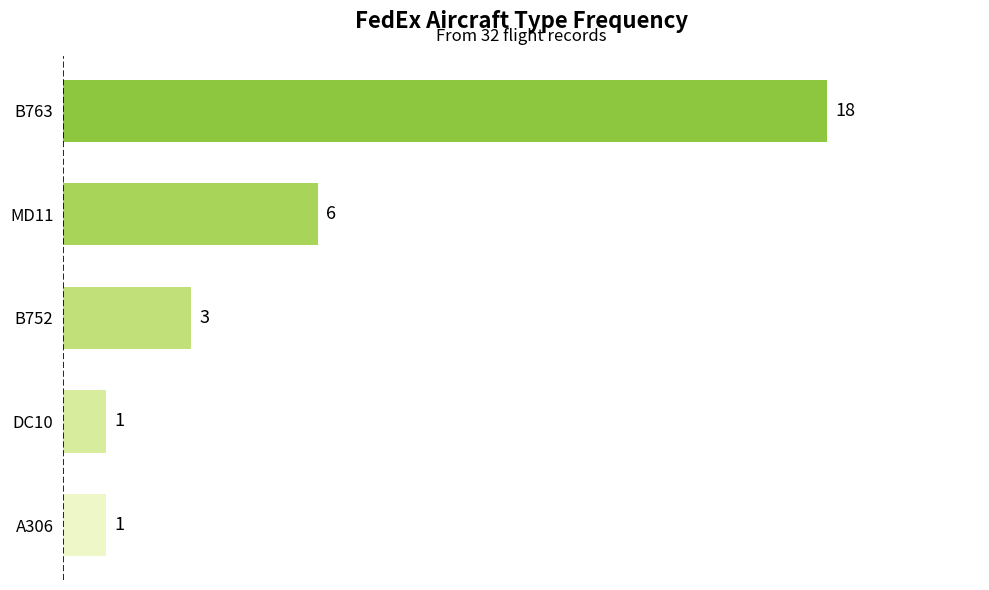

How many data points does each series have?

5